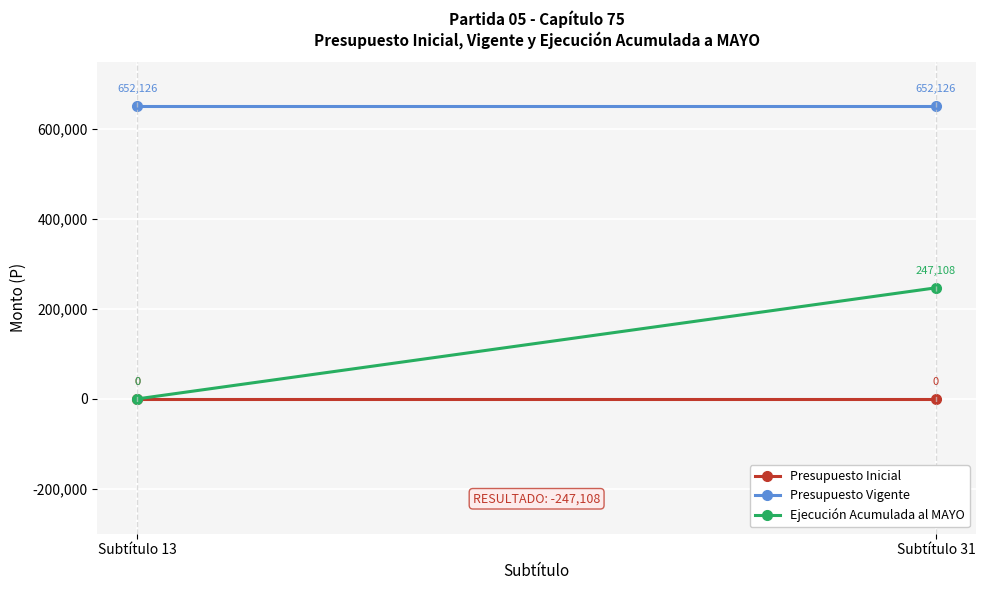

What is the value of the Presupuesto Vigente point at the 2nd from the left?

652126